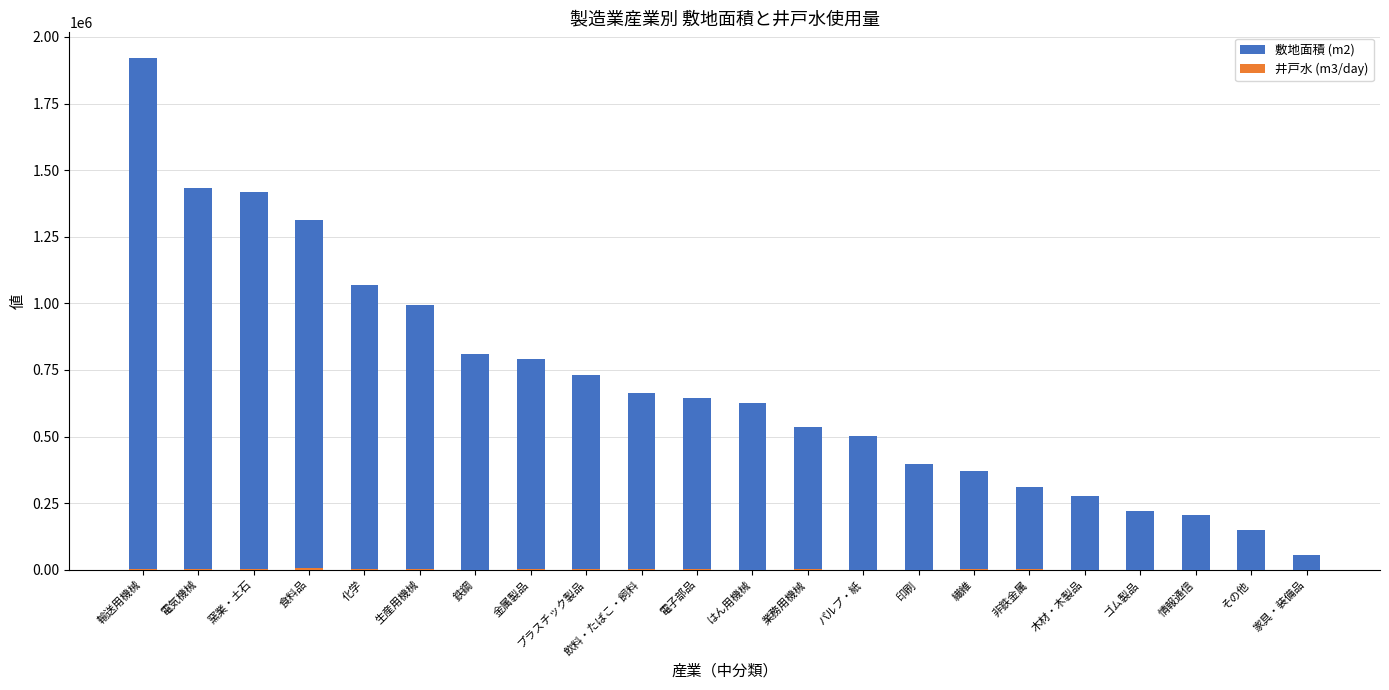

At which label does 井戸水 (m3/day) reach its peak?

食料品